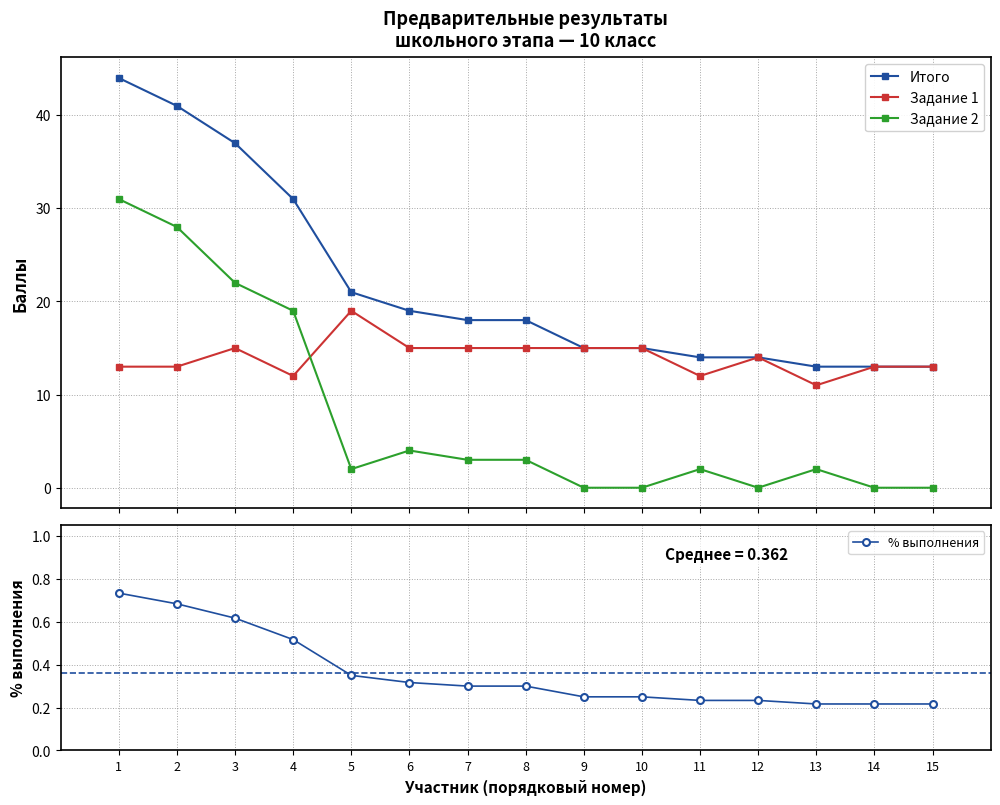

The Итого series shows 31.0 at 4. True or false?

True